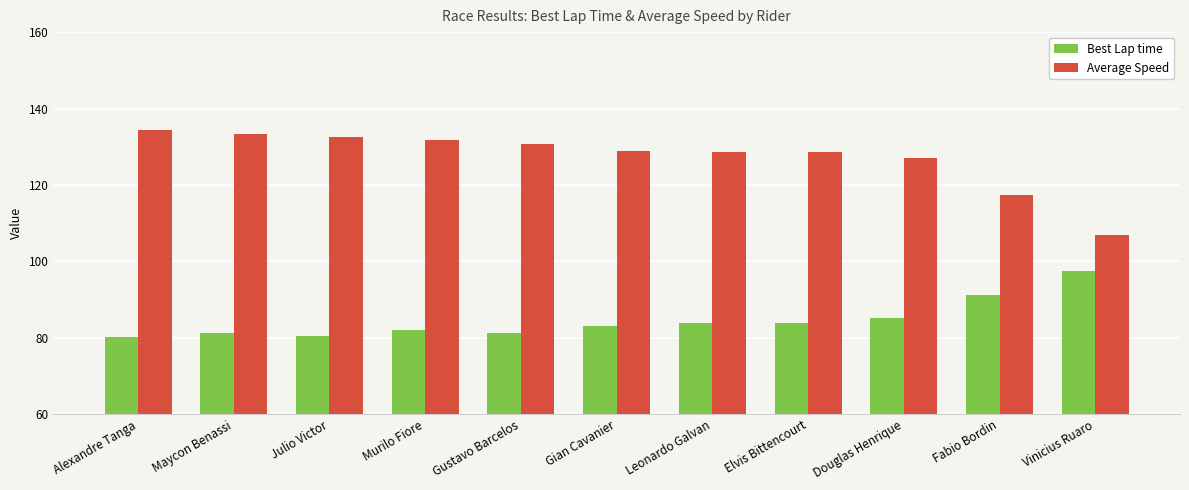

What is the difference between the maximum and second lowest values in the Best Lap time series?

17.1